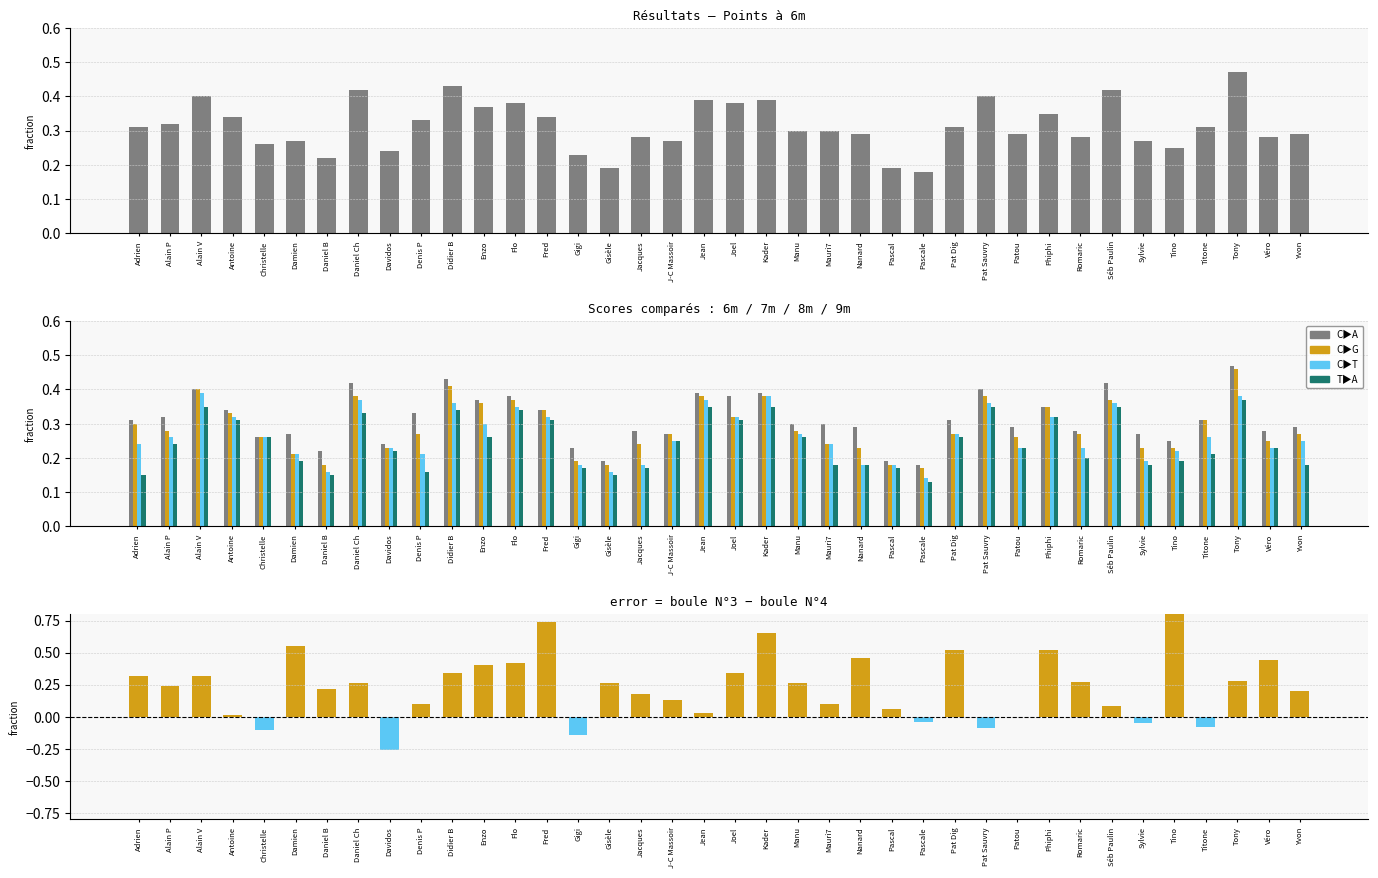

What is the difference between the 6m values at Pascale and Séb Paulin?

0.2